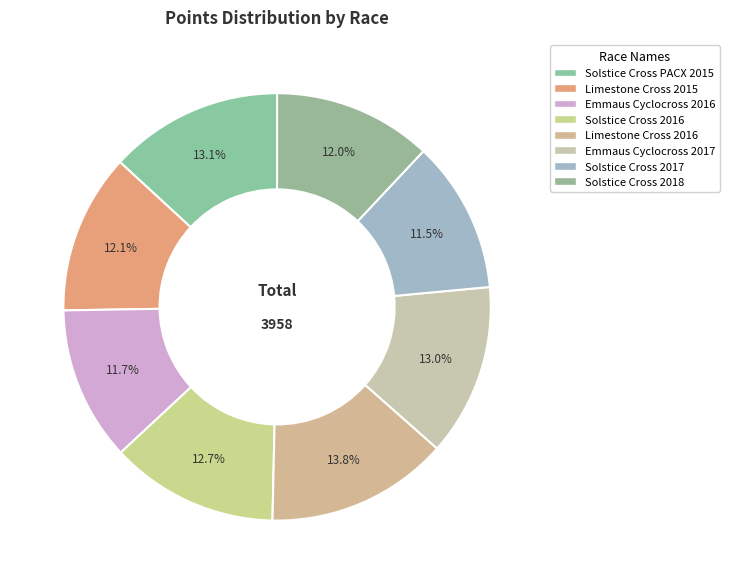

Rank the categories by value from highest to lowest.

Limestone Cross 2016, Solstice Cross PACX 2015, Emmaus Cyclocross 2017, Solstice Cross 2016, Limestone Cross 2015, Solstice Cross 2018, Emmaus Cyclocross 2016, Solstice Cross 2017